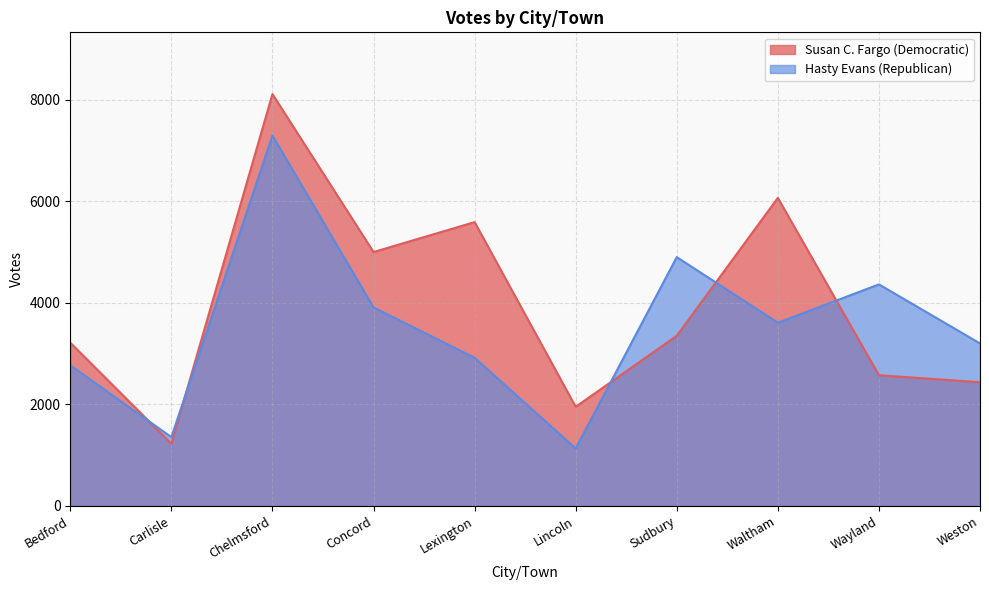

At which category does Susan C. Fargo (Democratic) reach its first local valley?

Carlisle